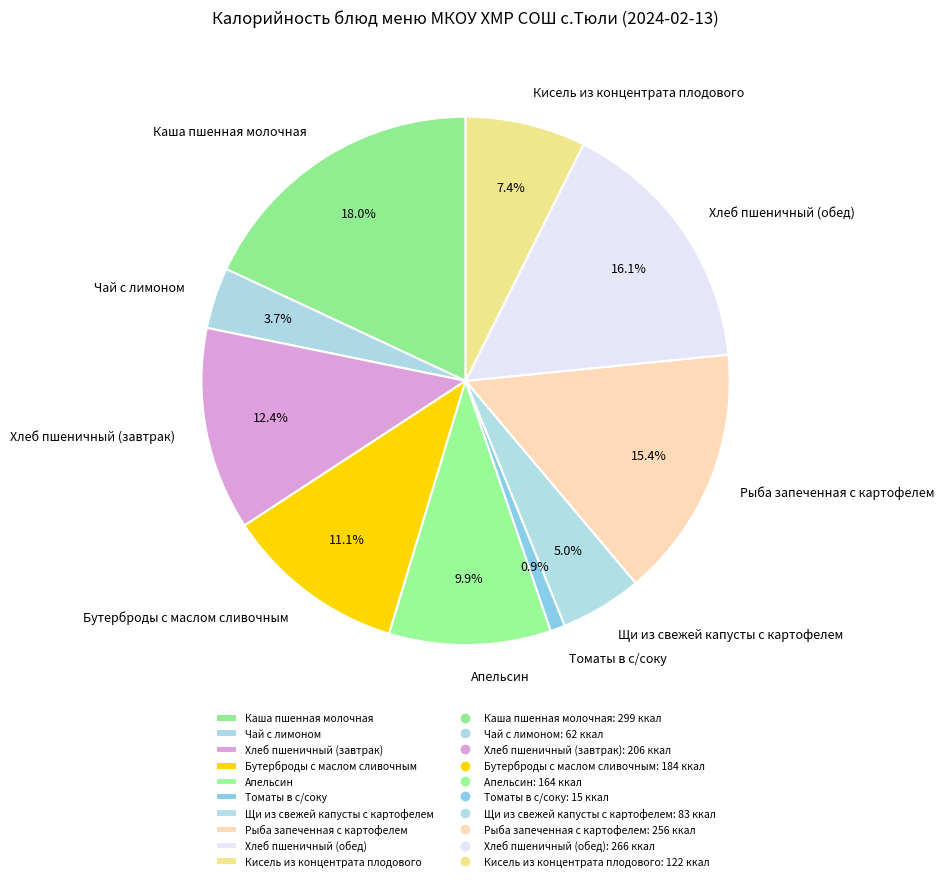

Does Кисель из концентрата плодового account for over 50% of the chart?

No